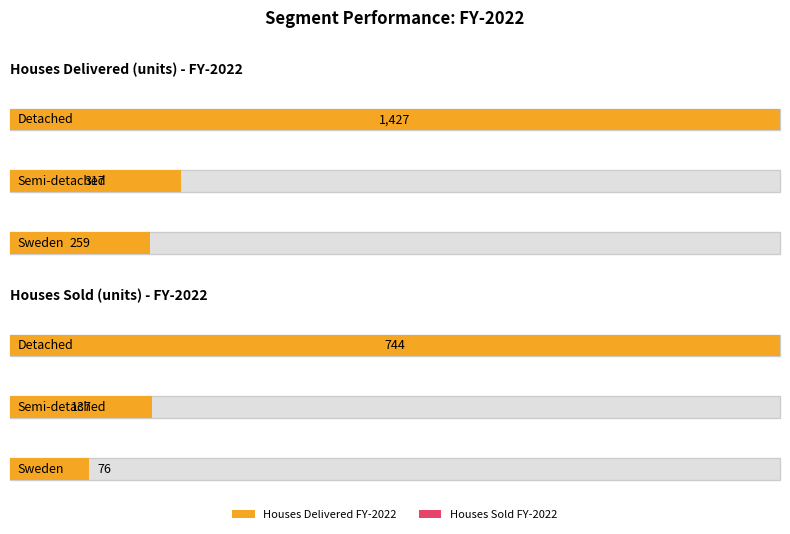

The Sweden series shows 259 at 1. True or false?

True